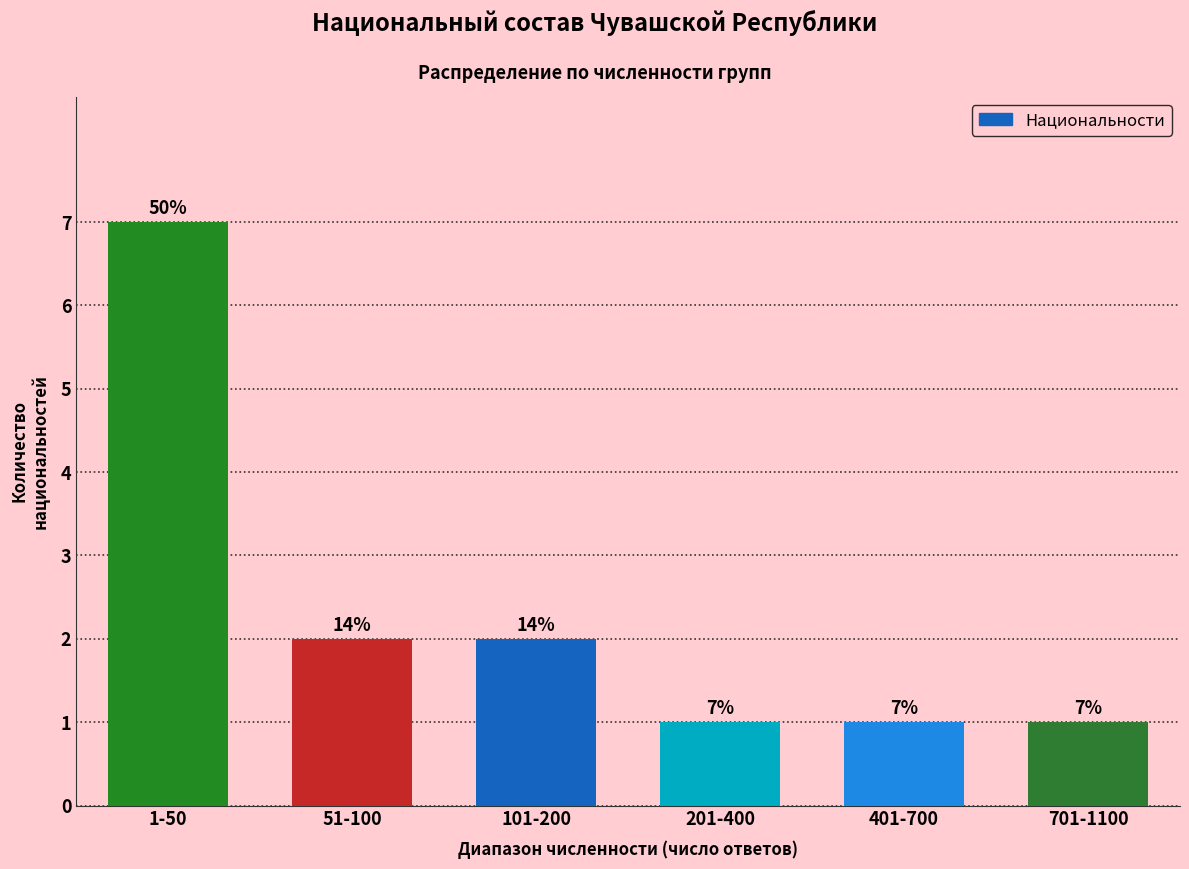

Reading right to left, extract all data points from this chart.

701-1100=1	401-700=1	201-400=1	101-200=2	51-100=2	1-50=7